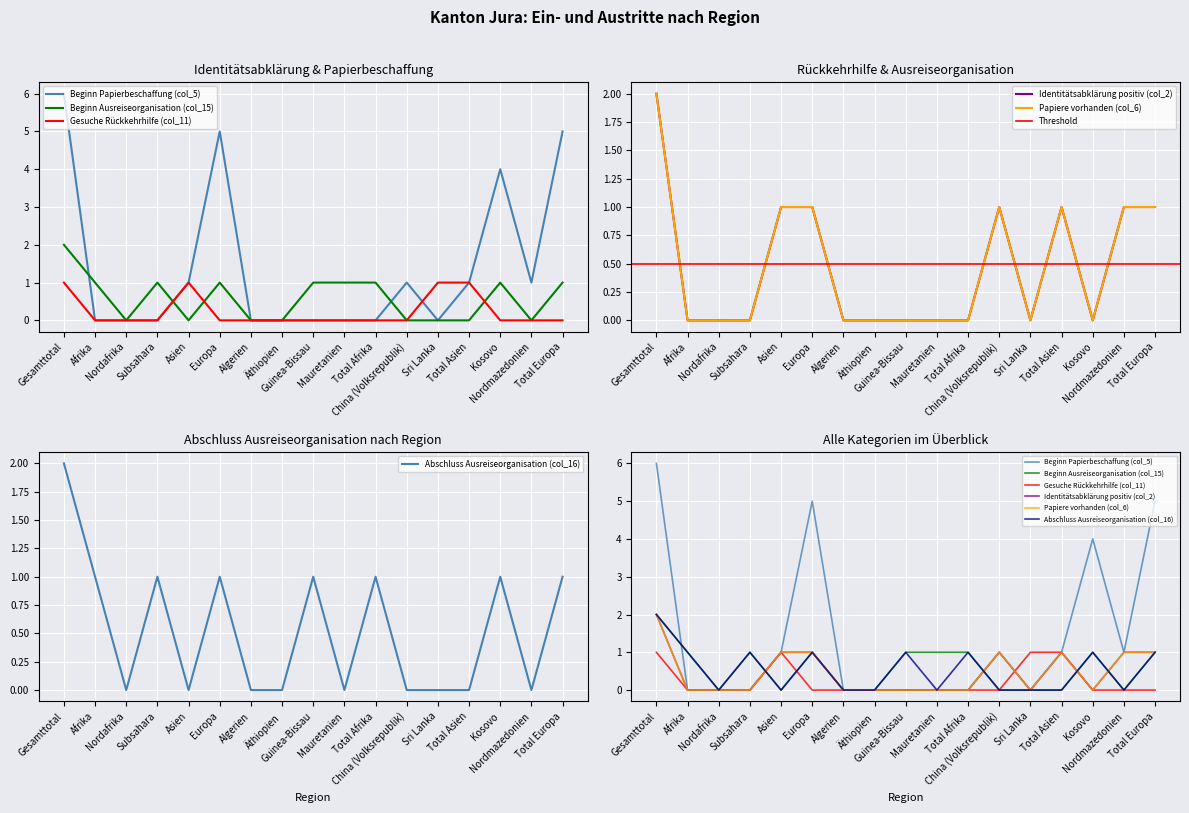

What are all the series names shown in the legend?

Beginn Papierbeschaffung (col_5), Beginn Ausreiseorganisation (col_15), Gesuche Rückkehrhilfe (col_11), Identitätsabklärung positiv (col_2), Papiere vorhanden (col_6), Abschluss Ausreiseorganisation (col_16)